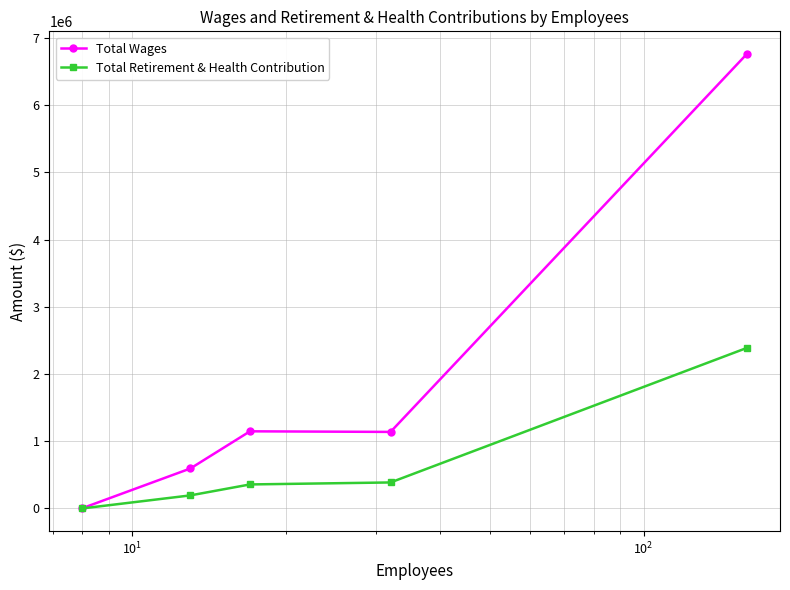

Which series has the largest total across all categories?

Total Wages